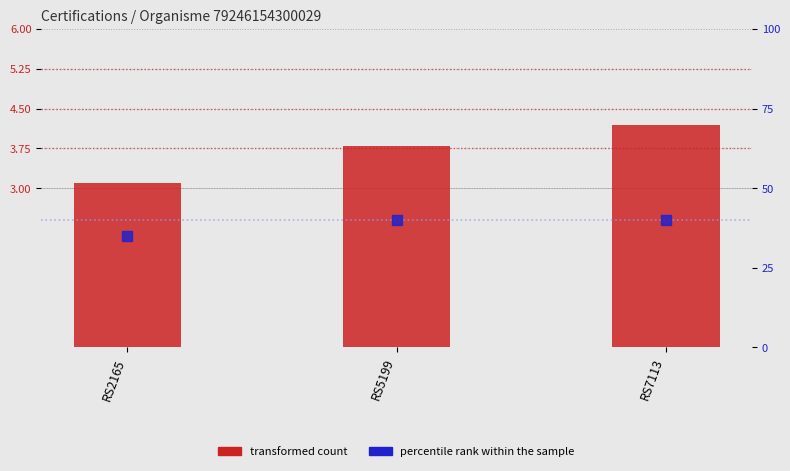

Which series has the widest spread of Y values?

percentile rank within the sample